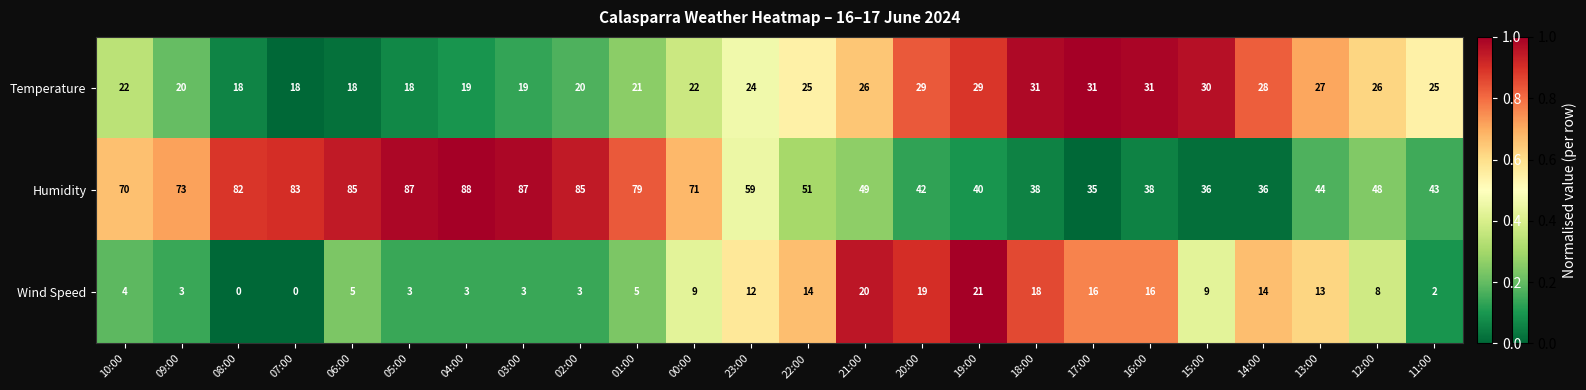

The Temperature series shows 29 at 01:00. True or false?

False